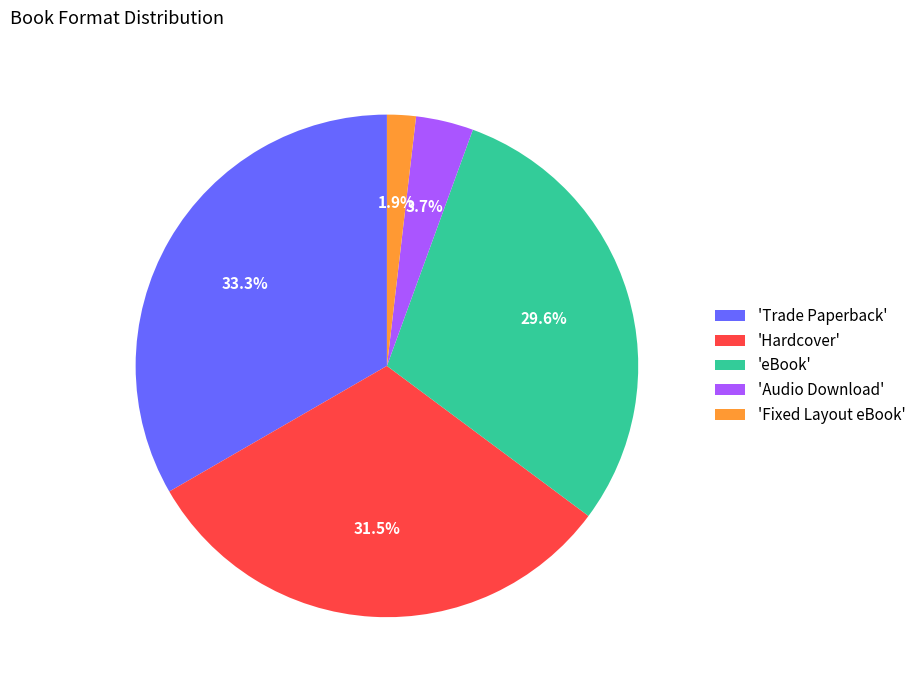

Count the number of slices in the pie.

5